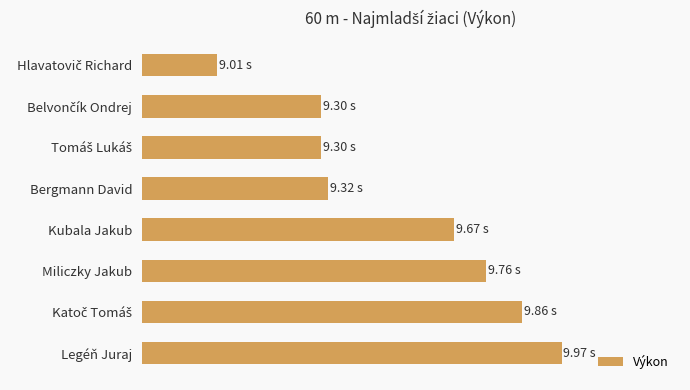

What is the difference between the maximum and minimum values?

1.0